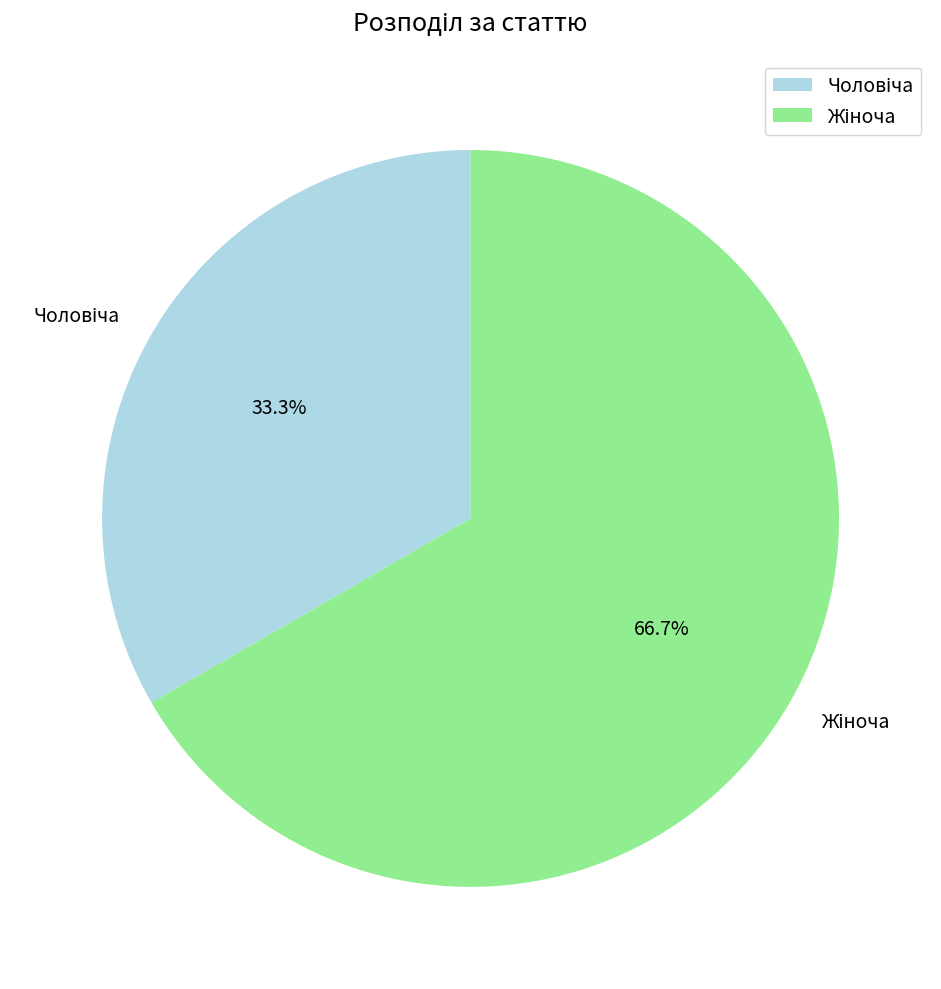

Is there a majority slice in this chart?

Yes